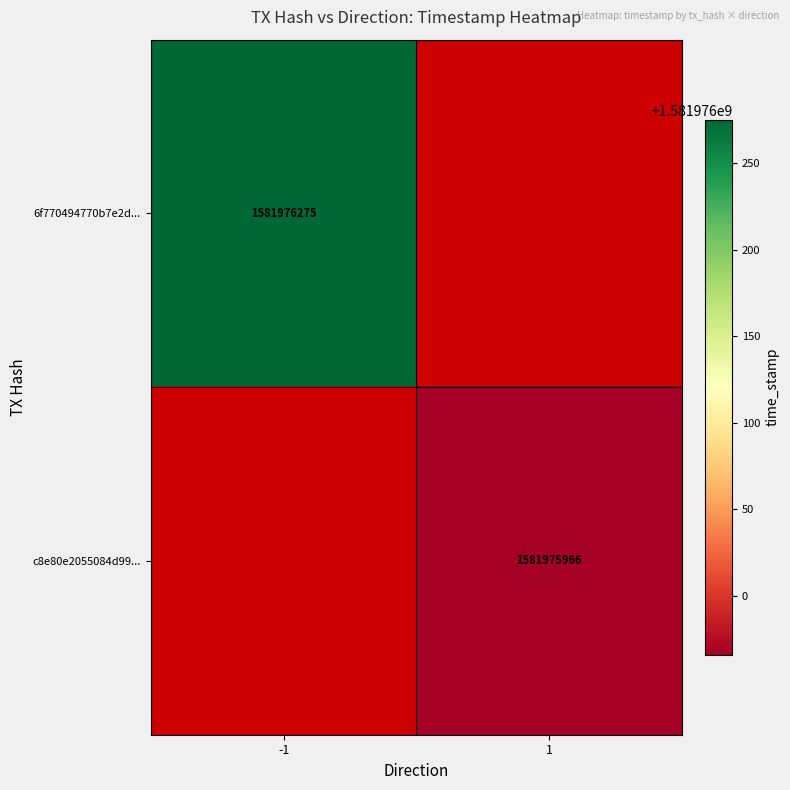

Between direction and time_stamp, which series saw the biggest shift?

6f770494770b7e2df9a6728476f02c576e2c042